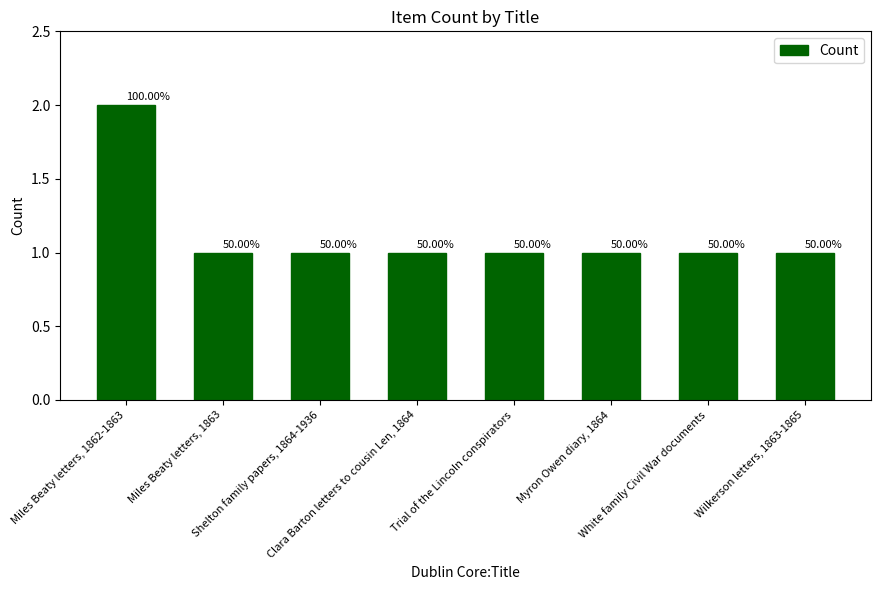

How many bars are there in total?

8